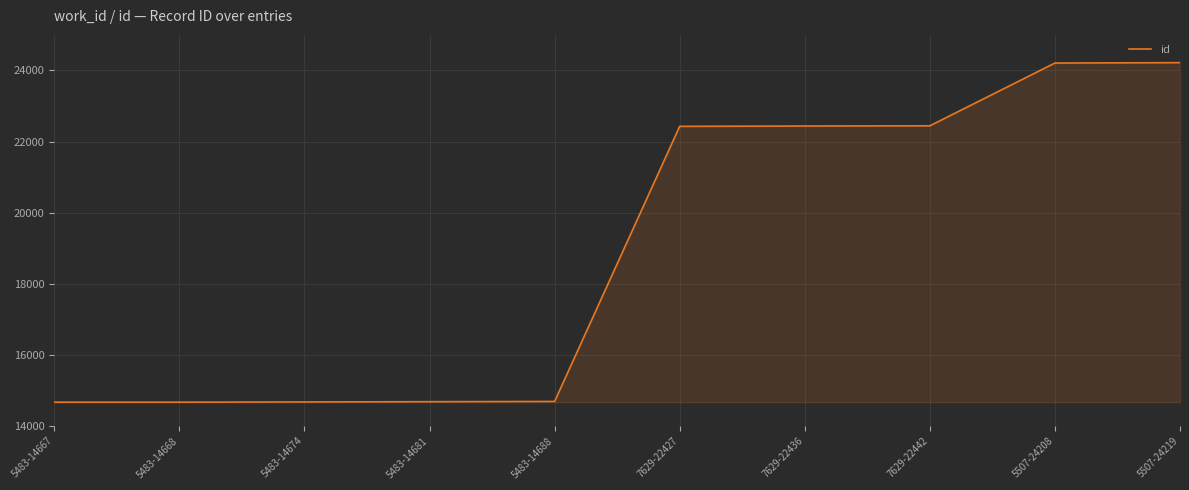

What is the smallest value displayed?

14667